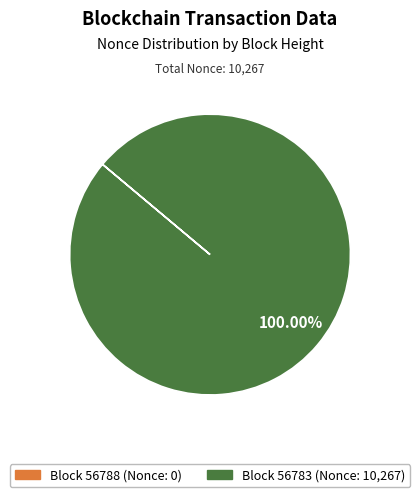

Does any single category account for the majority?

Yes